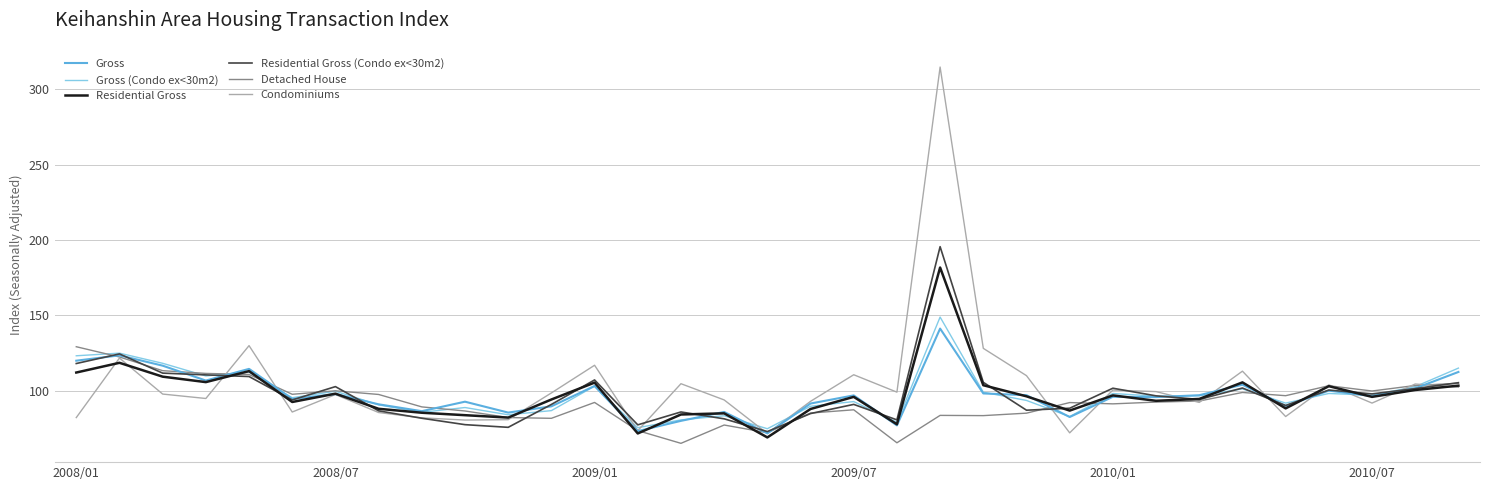

Which series has the widest spread of values?

Condominiums